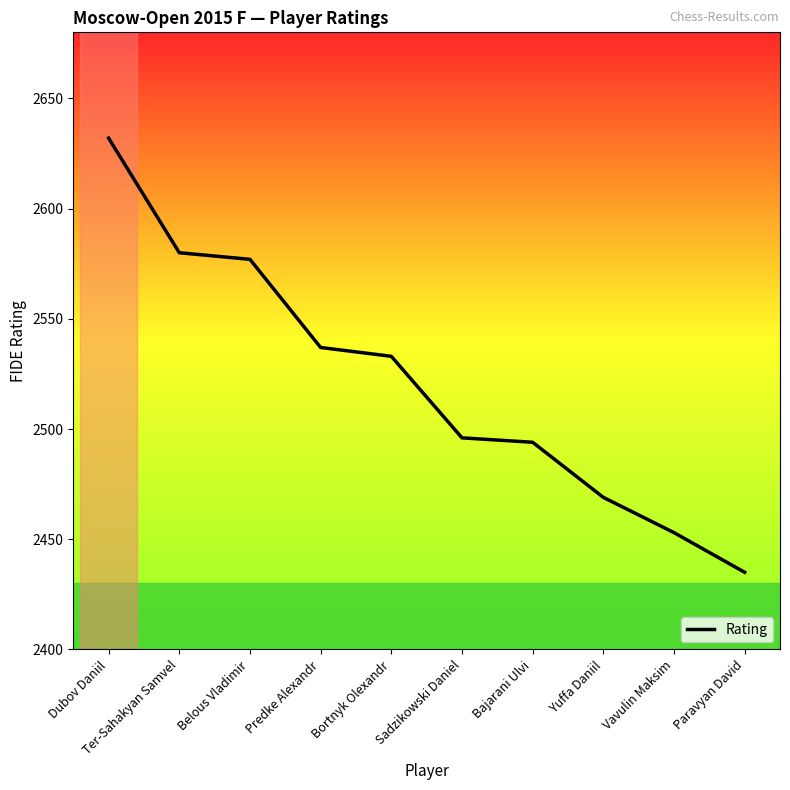

What is the change in value from Ter-Sahakyan Samvel to Predke Alexandr?

-43